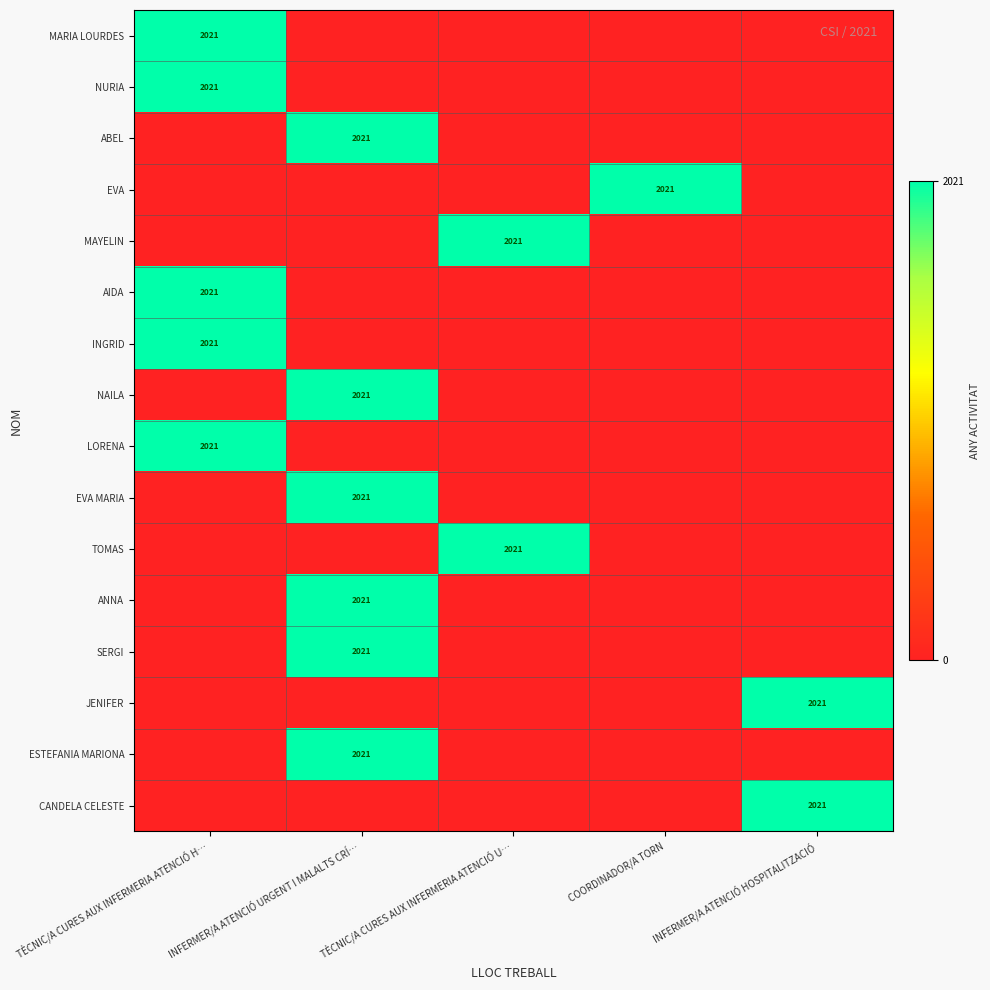

List the series in order of their peak value, lowest first.

MARIA LOURDES, NURIA, ABEL, EVA, MAYELIN, AIDA, INGRID, NAILA, LORENA, EVA MARIA, TOMAS, ANNA, SERGI, JENIFER, ESTEFANIA MARIONA, CANDELA CELESTE